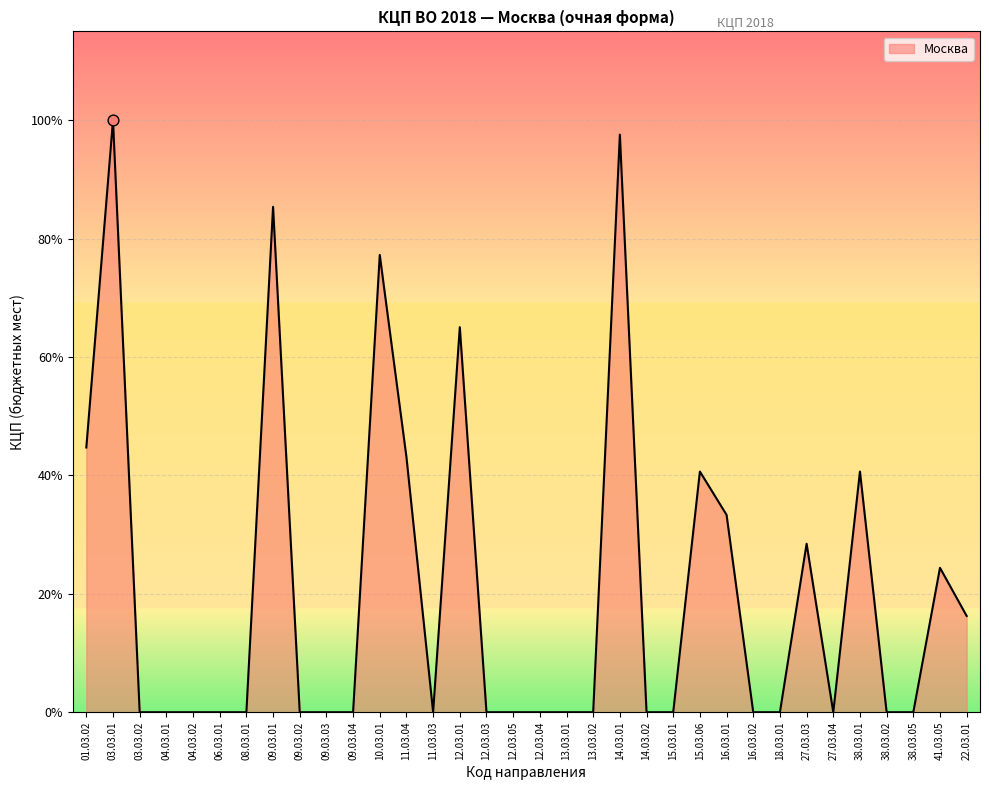

Between 14.03.02 and 22.03.01, which is larger?

22.03.01